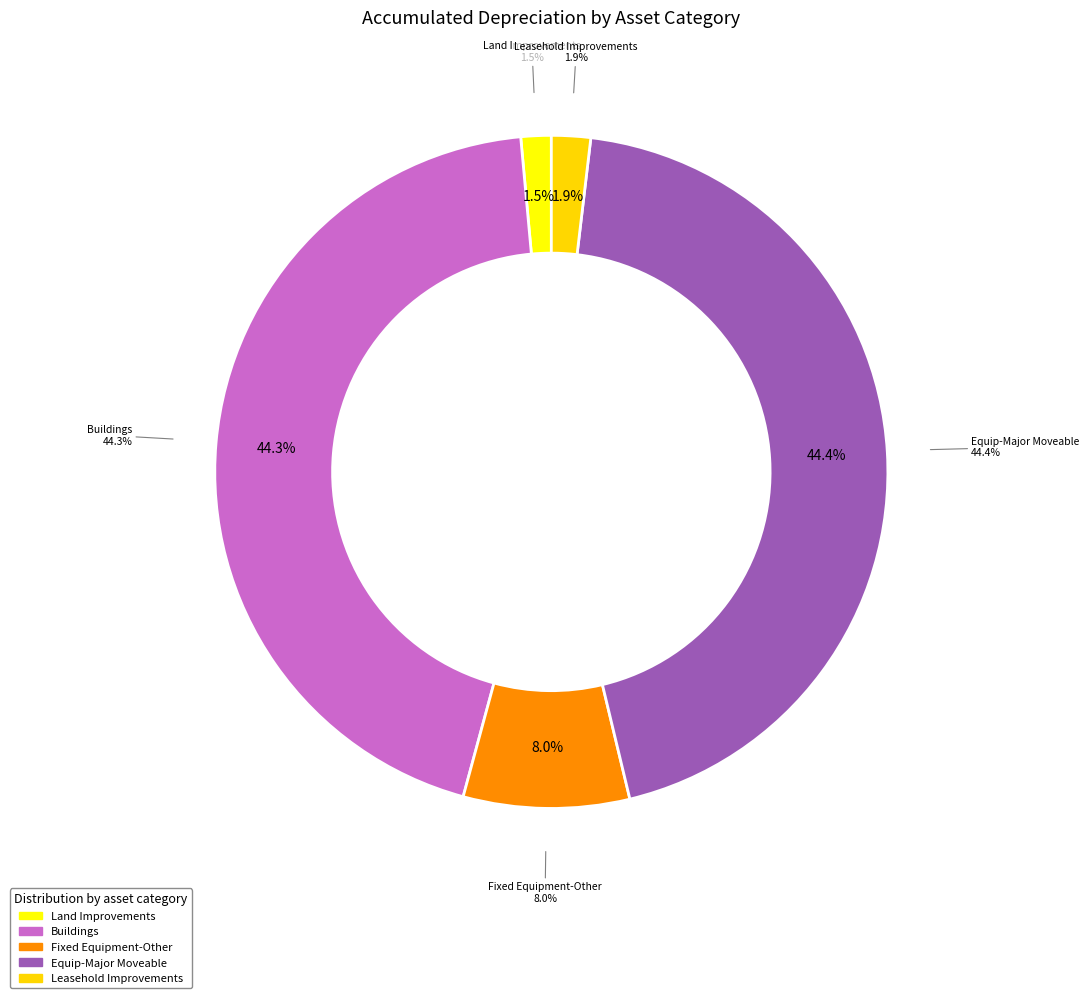

Between Land Improvements and Leasehold Improvements, which is larger?

Leasehold Improvements